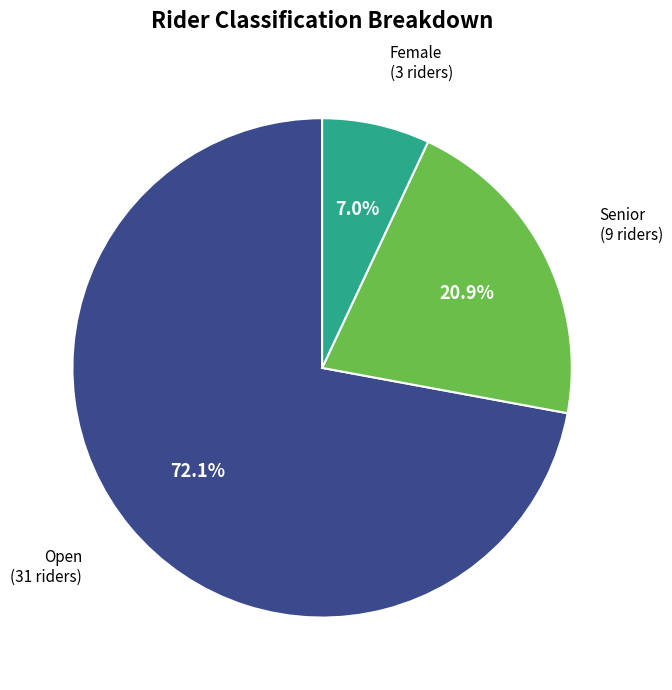

Does any single category account for the majority?

Yes